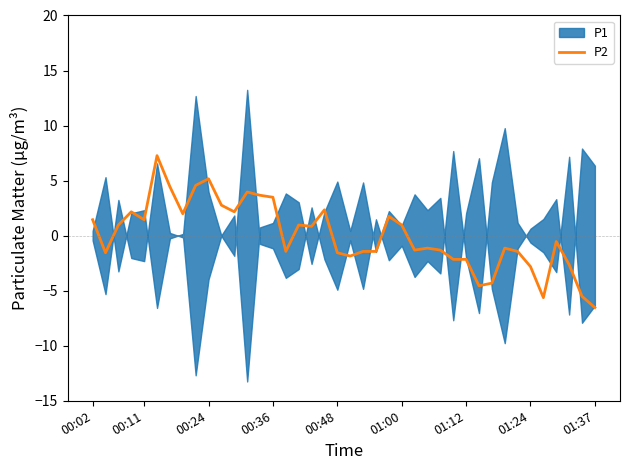

At which label does P2 reach its minimum?

01:37